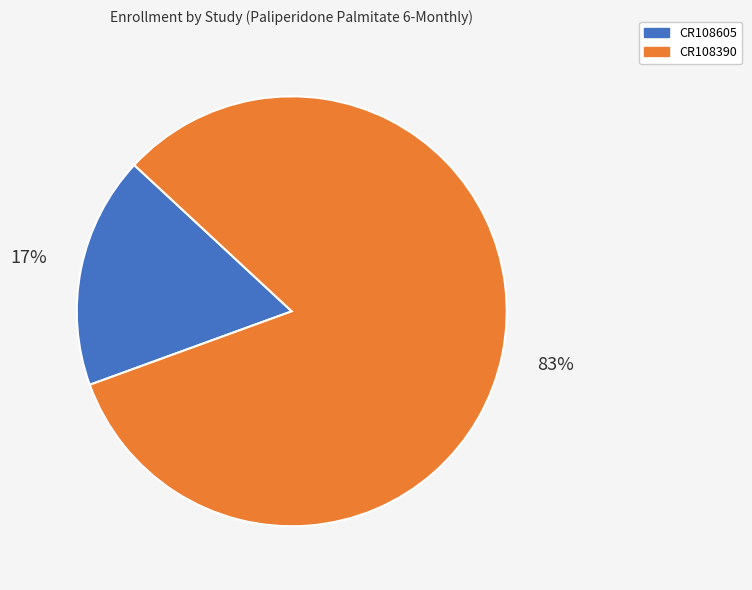

Between CR108605 and CR108390, which is larger?

CR108390